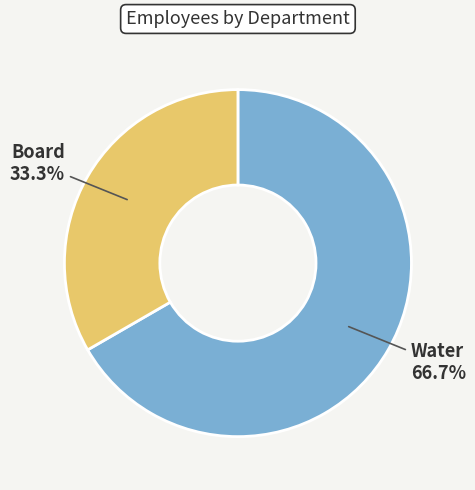

Which slice is the largest?

Water